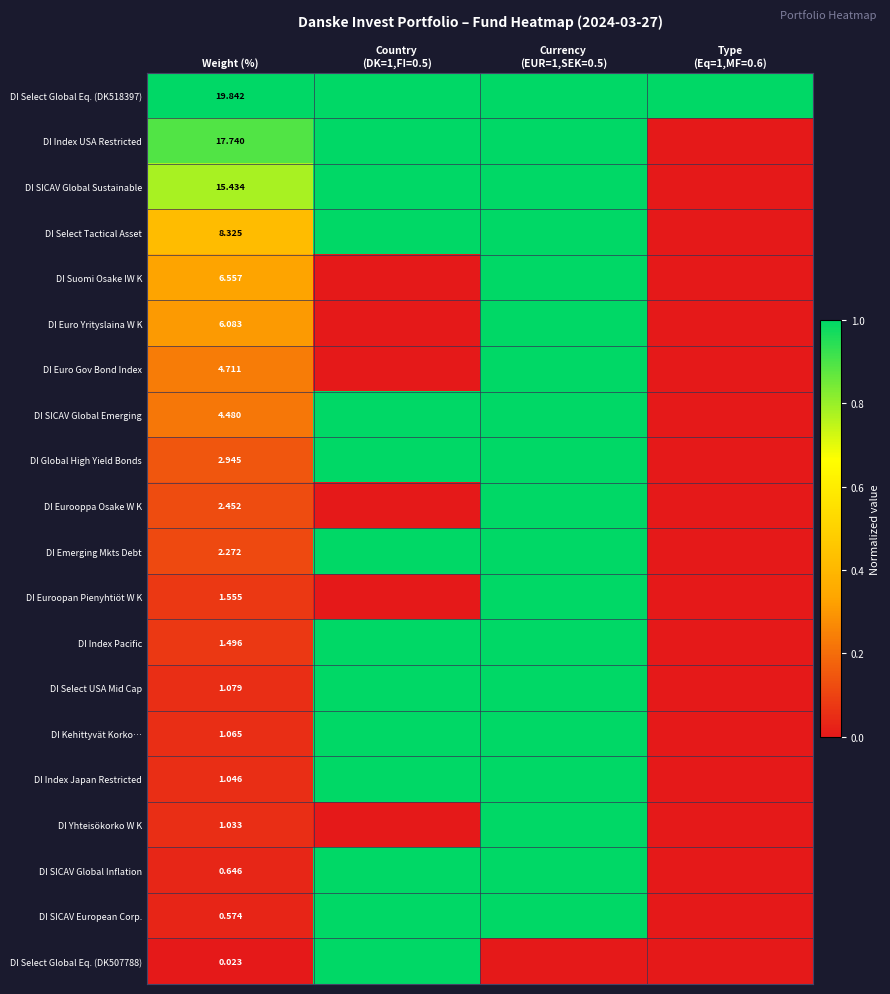

Is the value of DI Index USA Restricted at Weight (%) greater than the value of DI Select Global Eq. (DK507788) at Weight (%)?

Yes